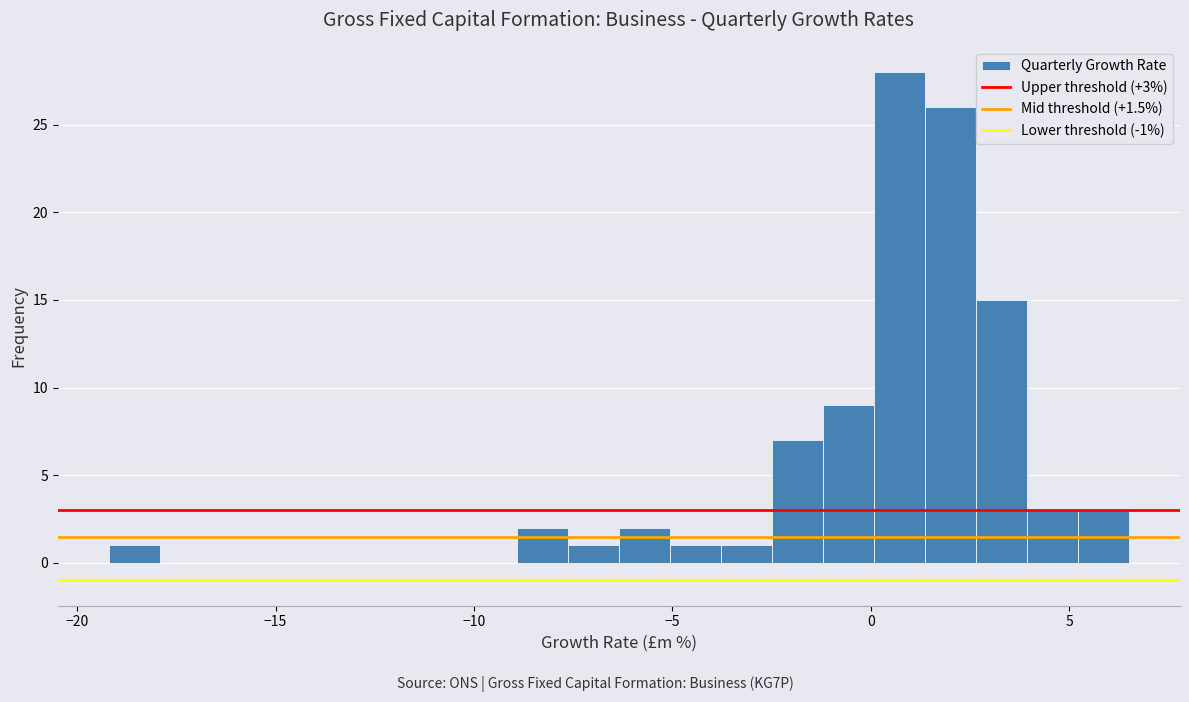

Read against the x-axis, roughly where is the centre of the tallest bar?

0.5